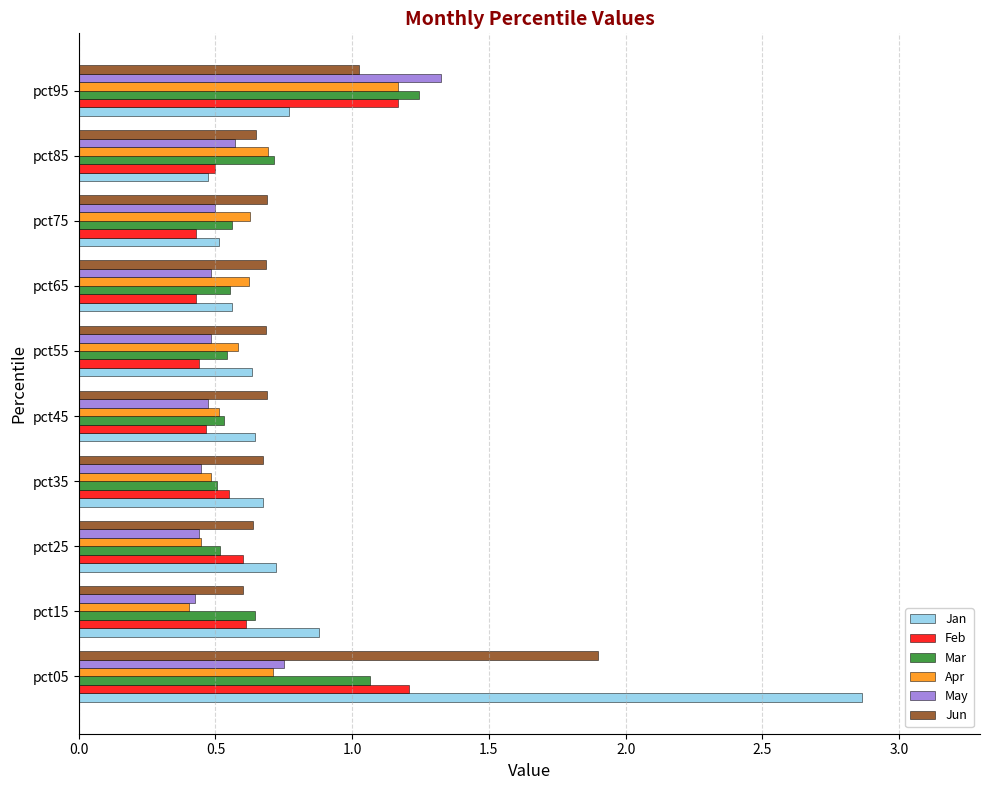

What is the sum of the Apr values at pct35 and pct25?

0.9